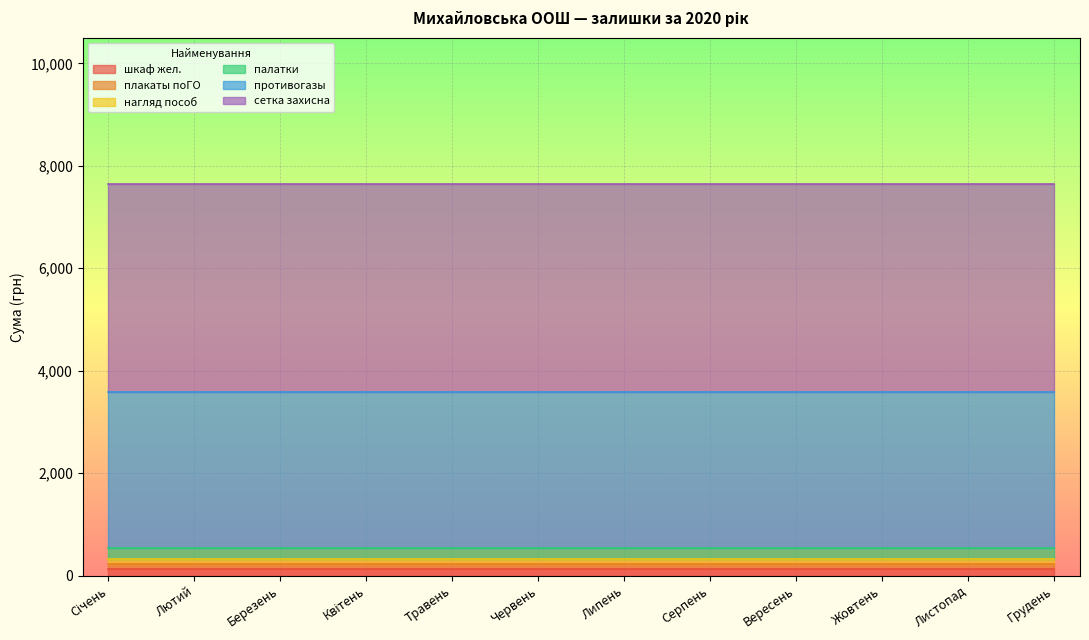

What is the value of the сетка захисна point at the 9th from the left?

4050